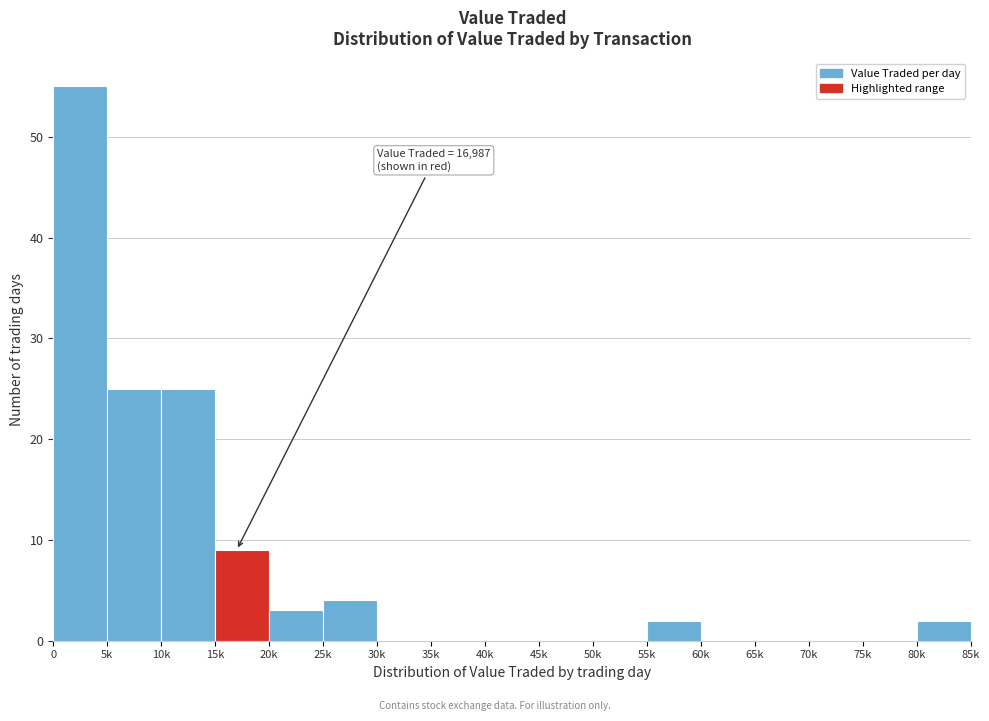

Reading left to right, transcribe all the data shown in this chart.

0=55	5k=25	10k=25	15k=9	20k=3	25k=4	30k=0	35k=0	40k=0	45k=0	50k=0	55k=2	60k=0	65k=0	70k=0	75k=0	80k=2